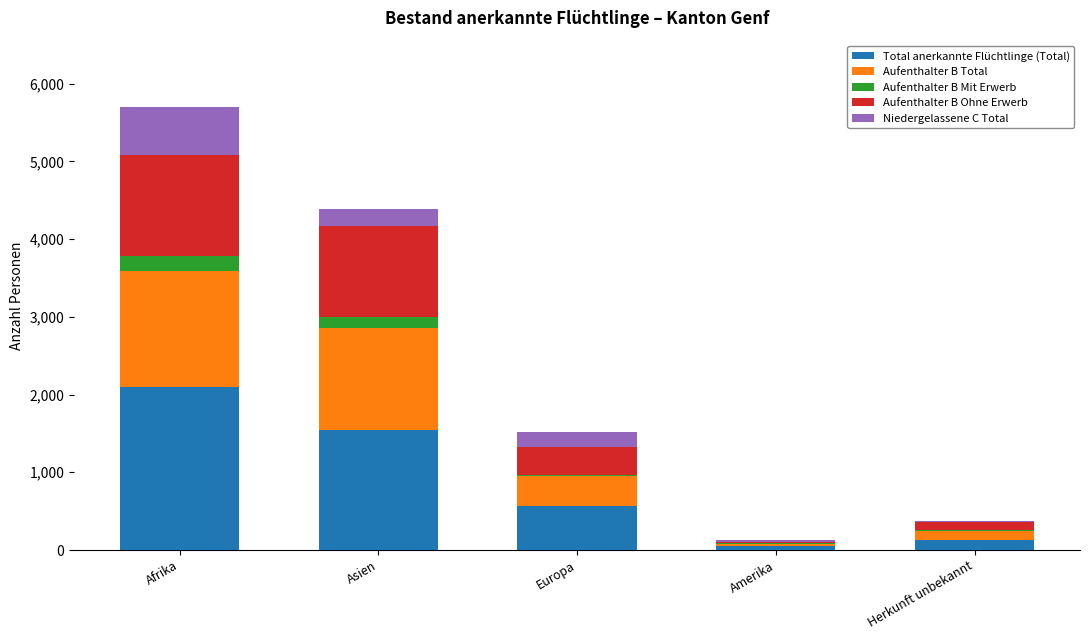

What is the maximum value for Total anerkannte Flüchtlinge (Total)?

2103